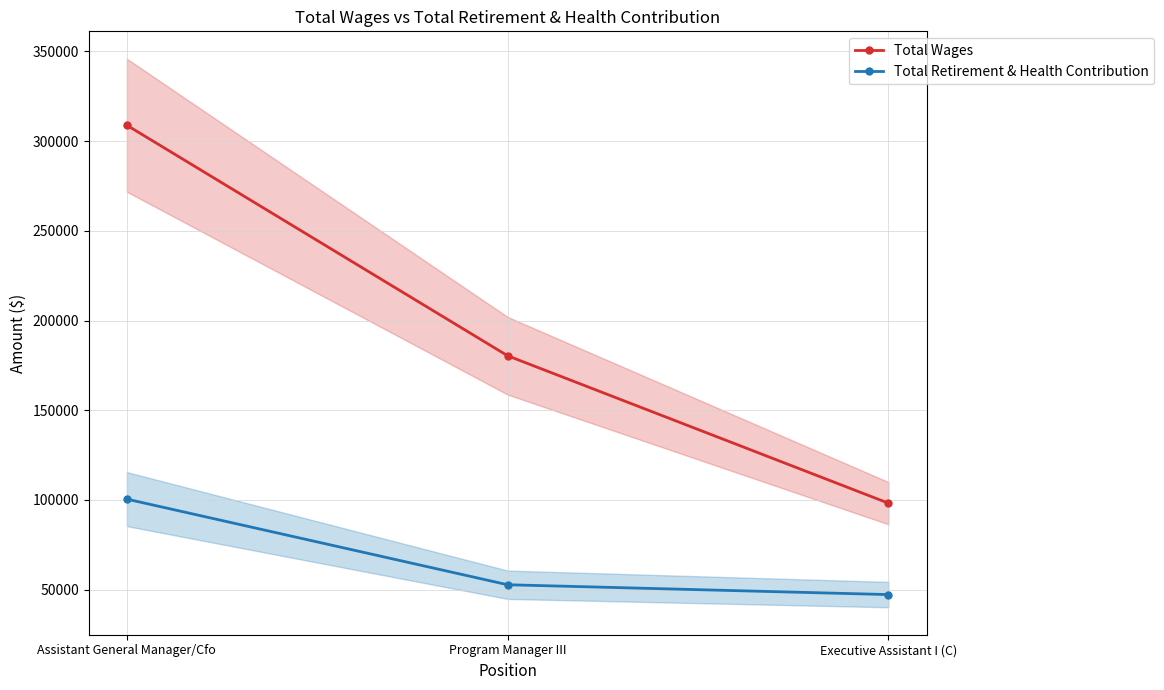

Which series has the widest spread of values?

Total Wages